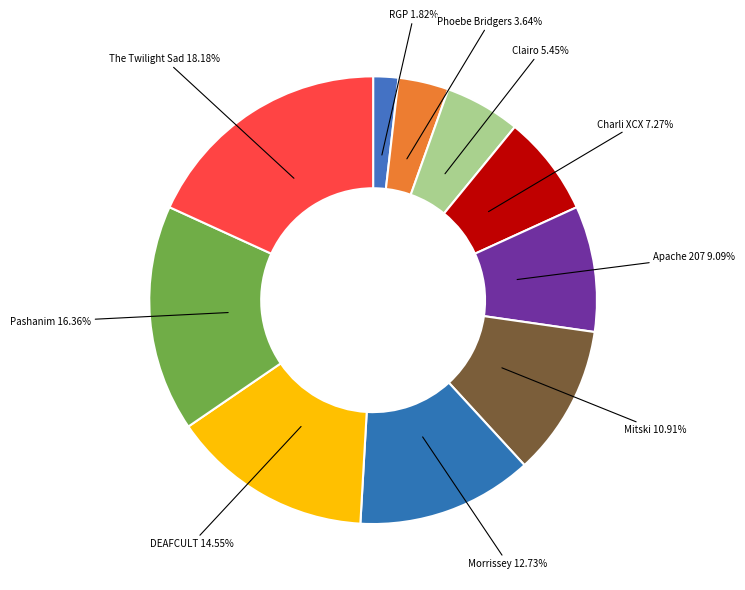

Count the number of slices in the pie.

10